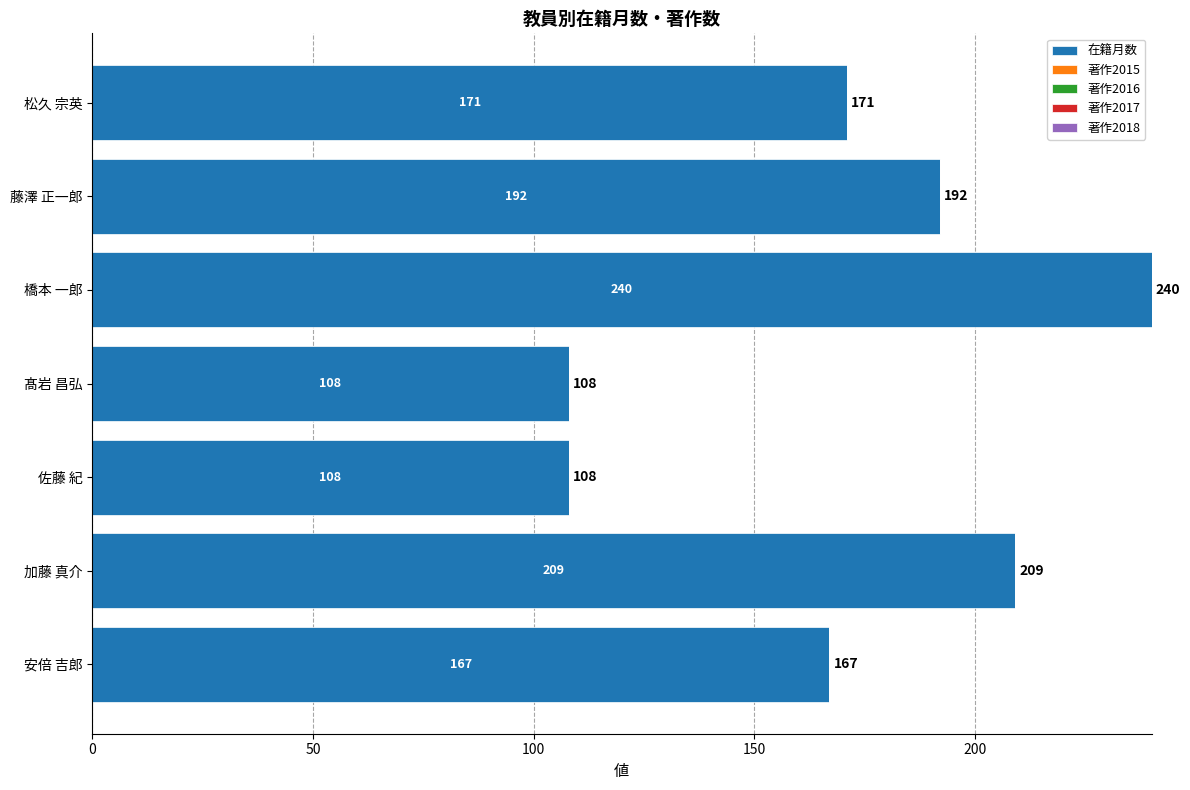

At which label is the value closest to 174?

松久 宗英